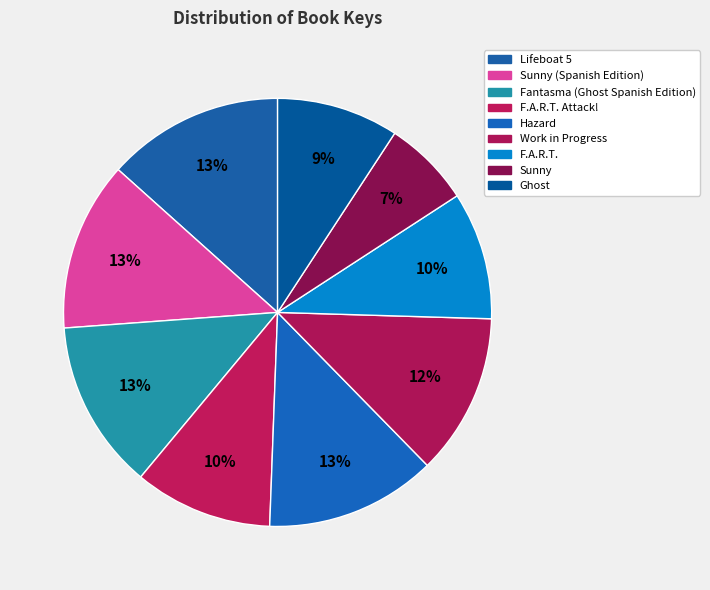

How many slices are in this pie chart?

9